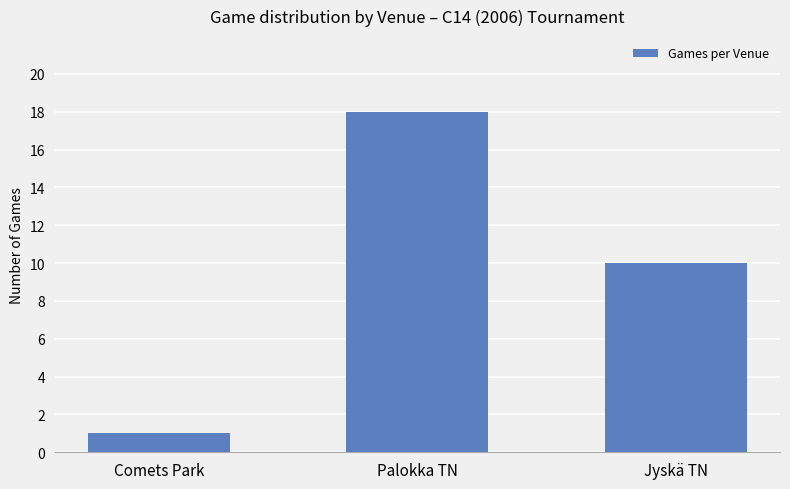

What is the difference between the values at Jyskä TN and Comets Park?

9